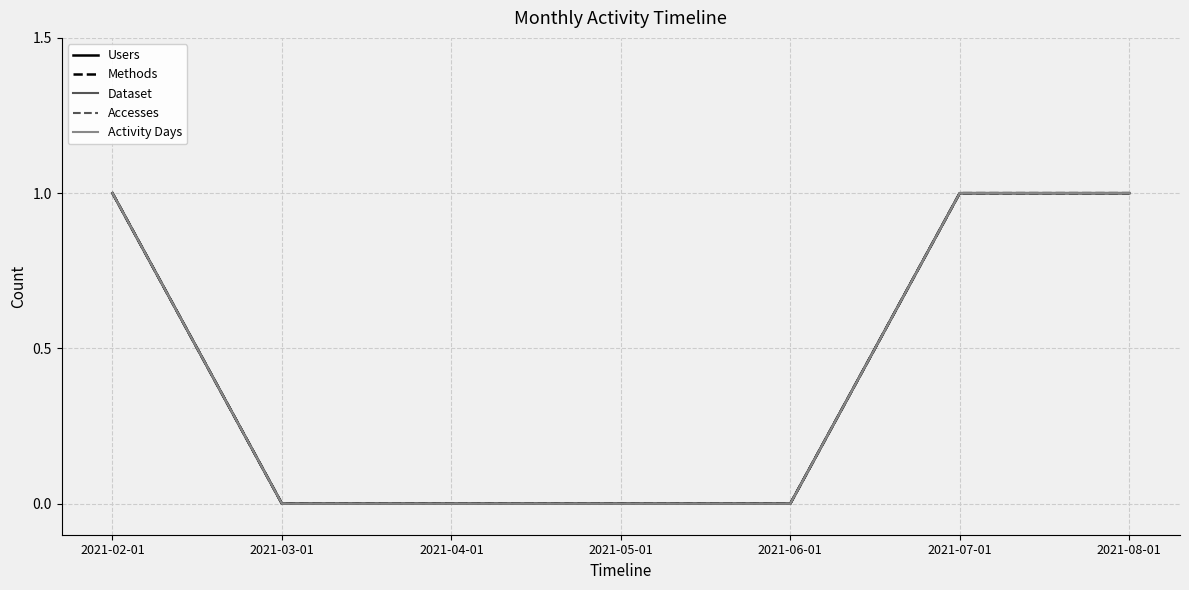

Rank the categories by Accesses value from lowest to highest.

2021-03-01, 2021-04-01, 2021-05-01, 2021-06-01, 2021-02-01, 2021-07-01, 2021-08-01